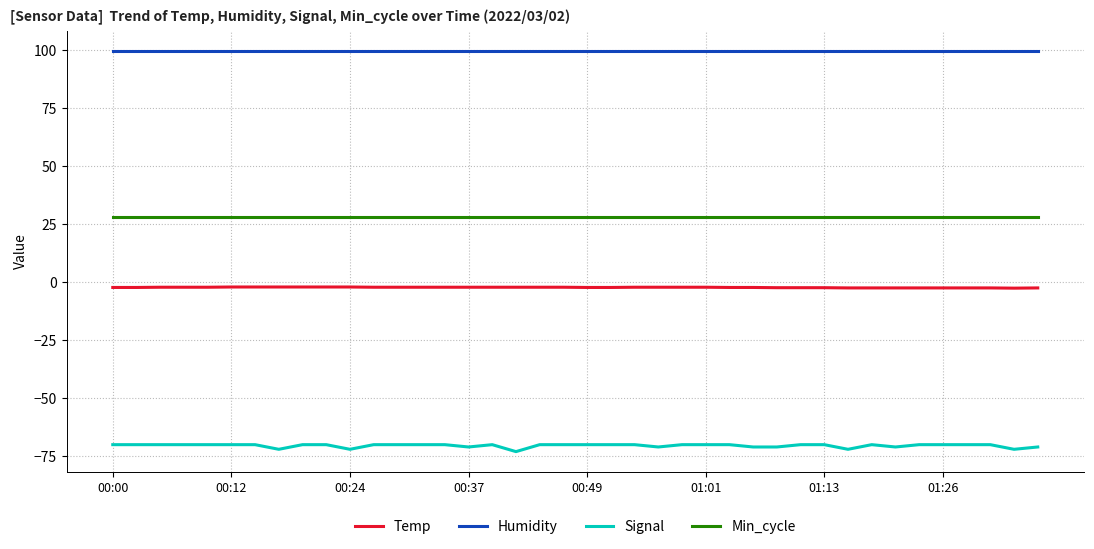

List the series in order of their peak value, highest first.

Humidity, Min_cycle, Temp, Signal